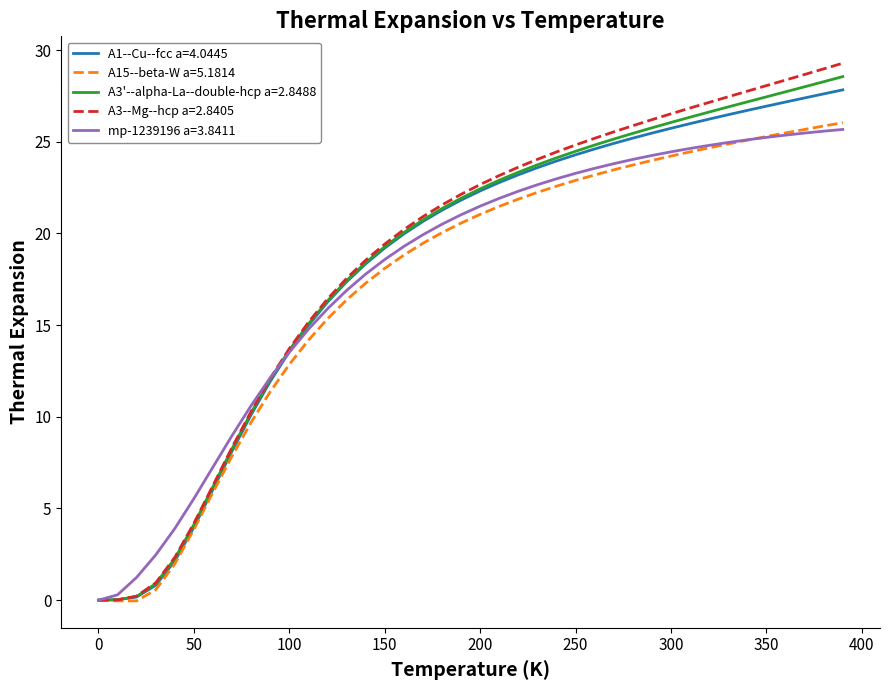

List the series in order of their peak value, highest first.

A3--Mg--hcp a=2.8405, A3'--alpha-La--double-hcp a=2.8488, A1--Cu--fcc a=4.0445, A15--beta-W a=5.1814, mp-1239196 a=3.8411